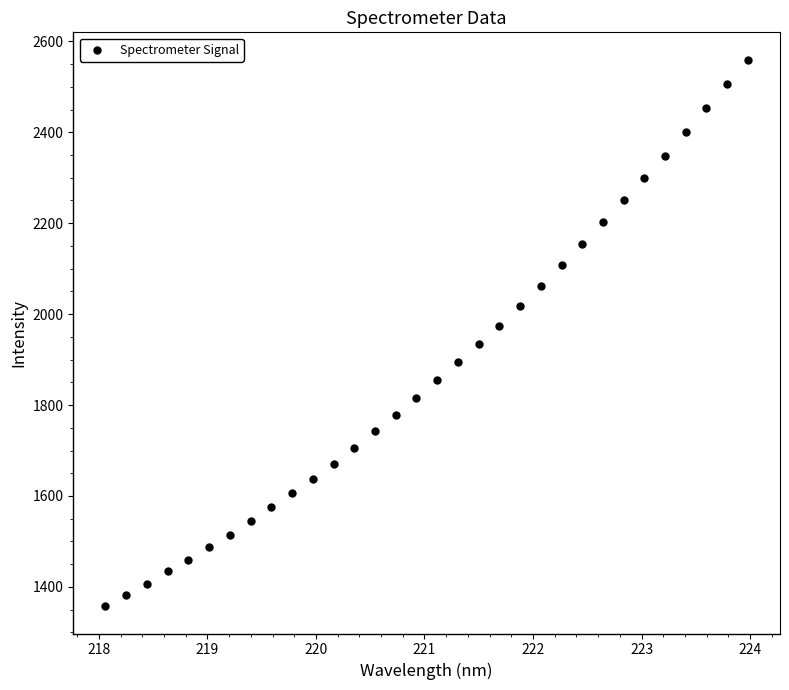

What is the range of Y values (max minus min)?

1201.9